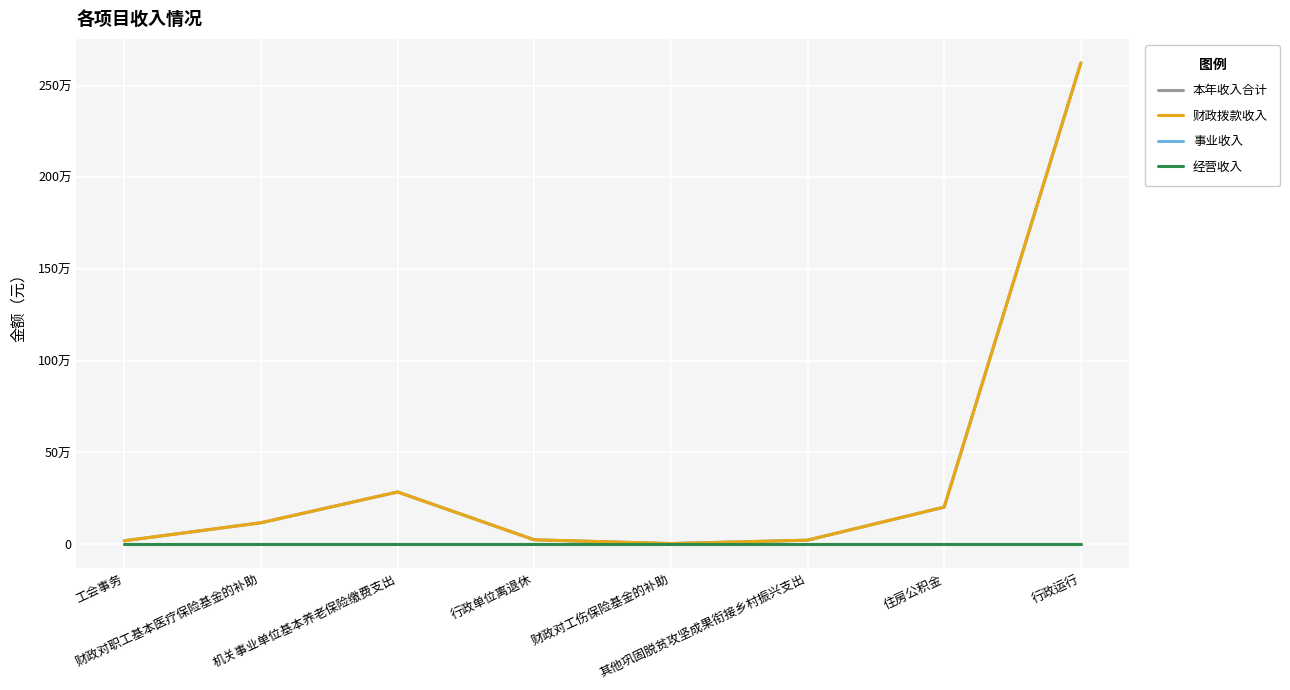

Does the chart have visible grid lines?

Yes